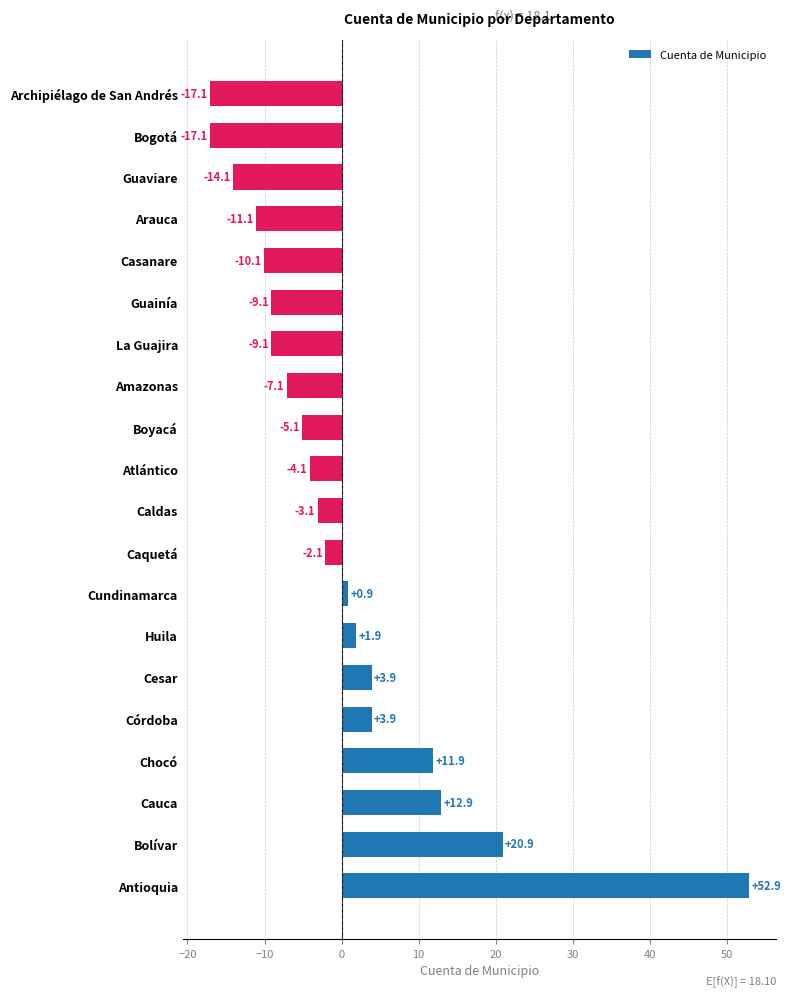

What is the minimum value shown in the chart?

-17.1